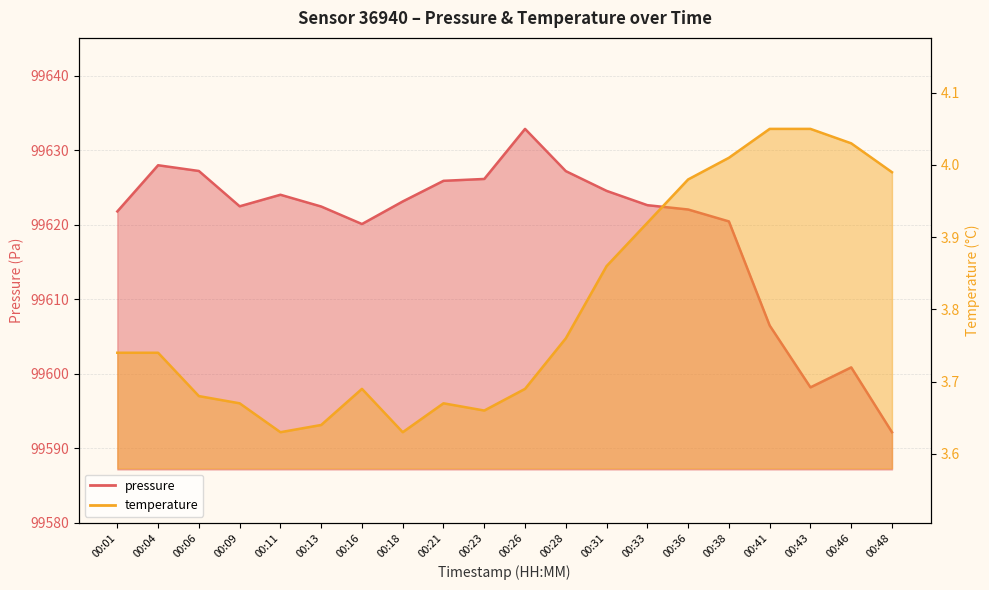

Which series changed the most between 00:23 and 00:28?

pressure